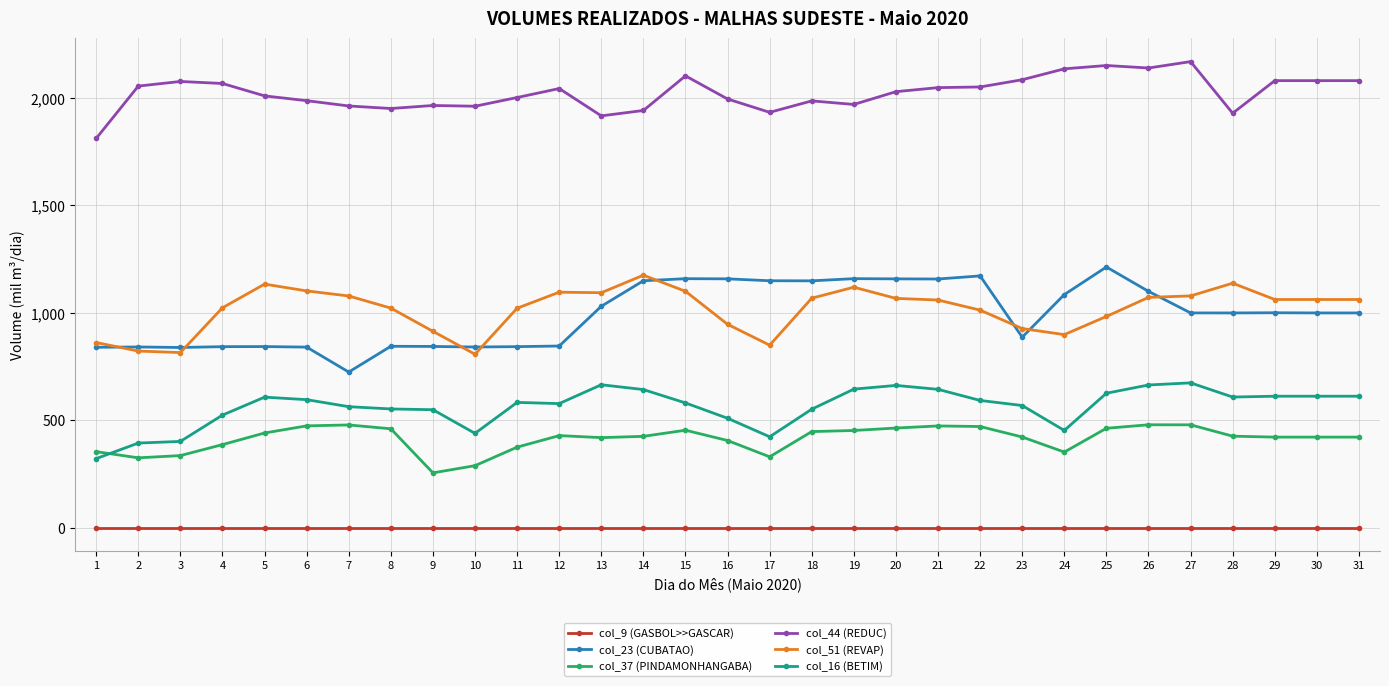

How many lines are shown in the chart?

6